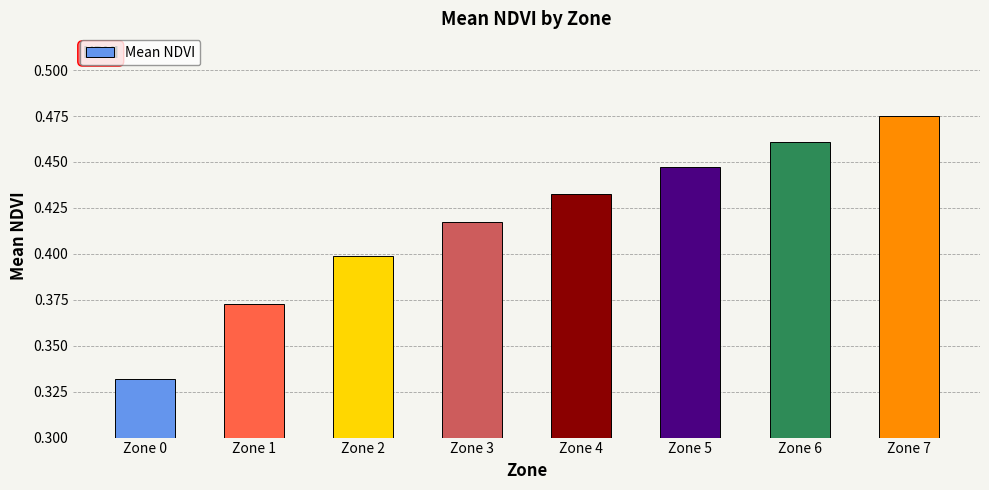

At which category does the chart reach its peak across all series?

Zone 7